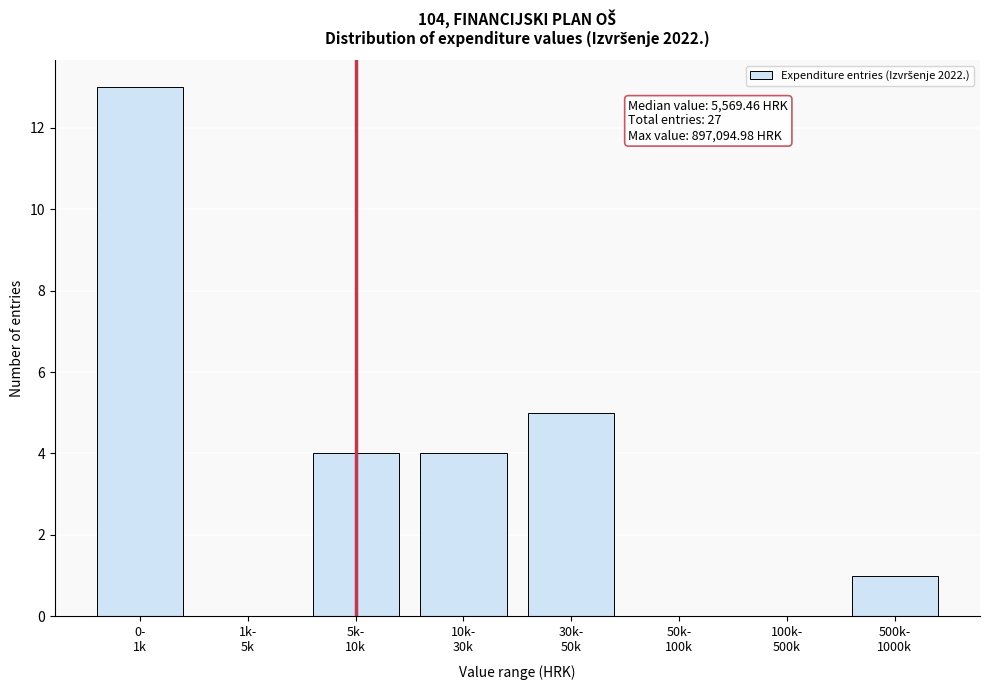

How many data points does each series have?

8